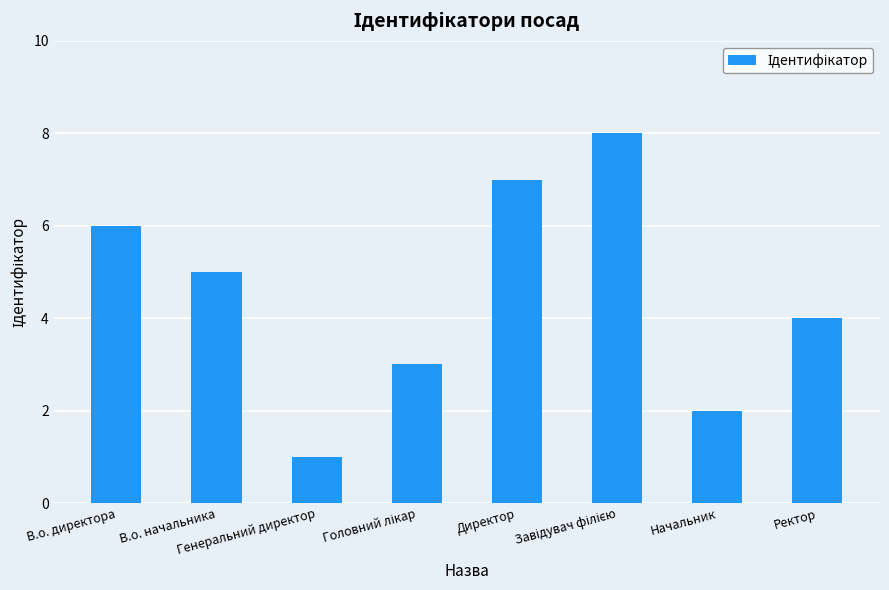

What is the difference between the second highest and second lowest values?

5